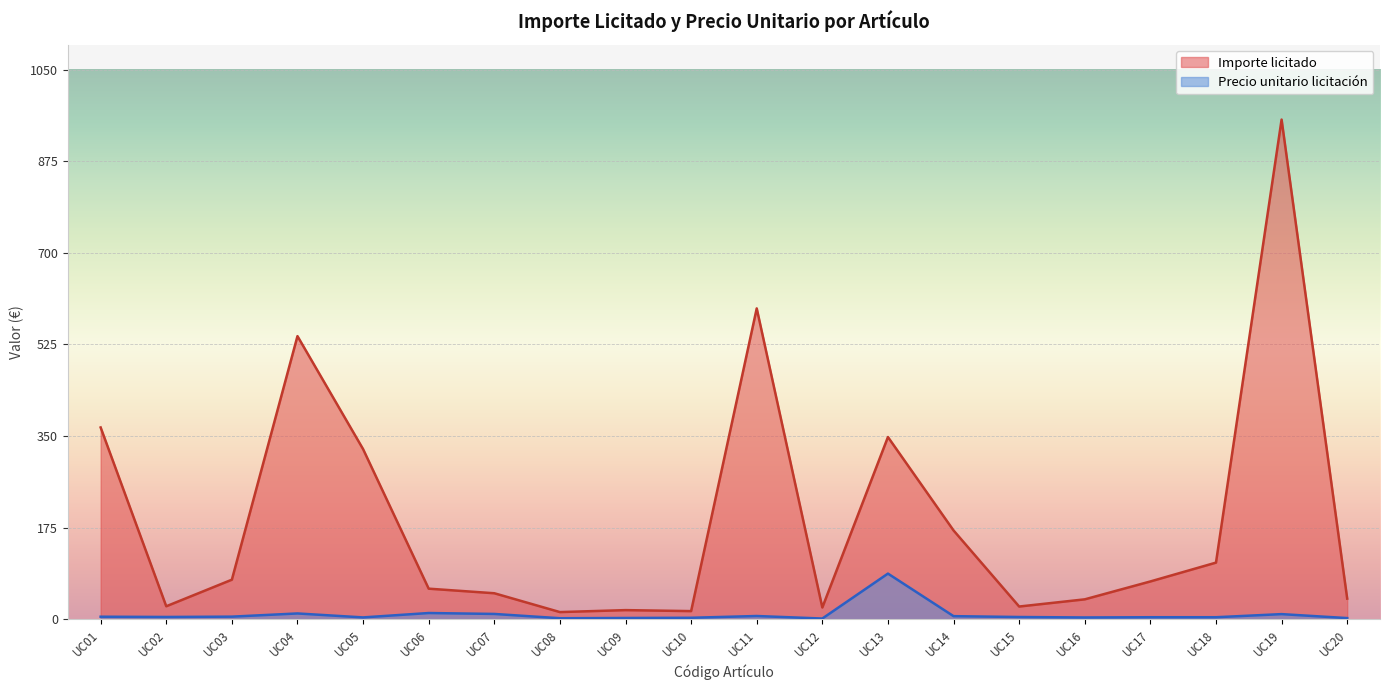

What is the difference between the Importe licitado values at UC19 and UC11?

361.0